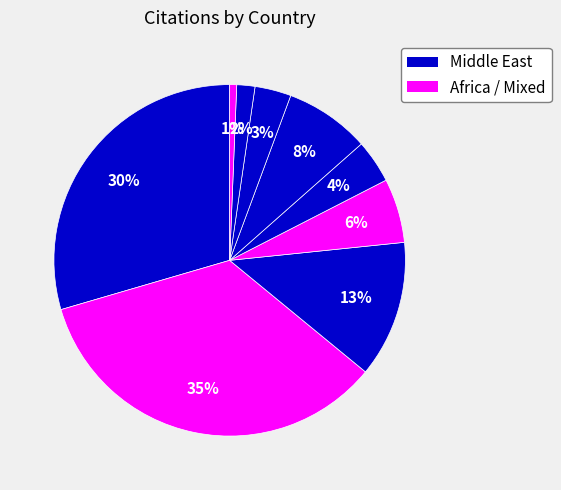

Count the number of slices in the pie.

9